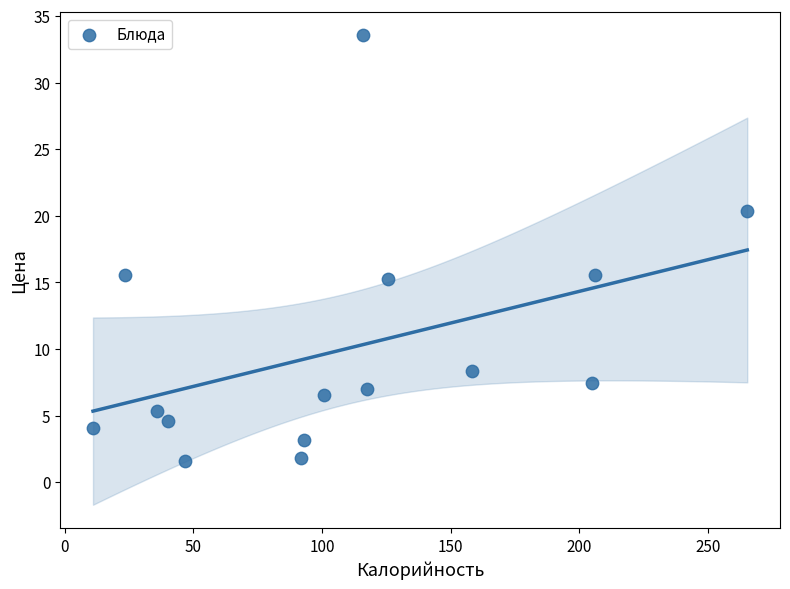

What is the range of X values (max minus min)?

254.2